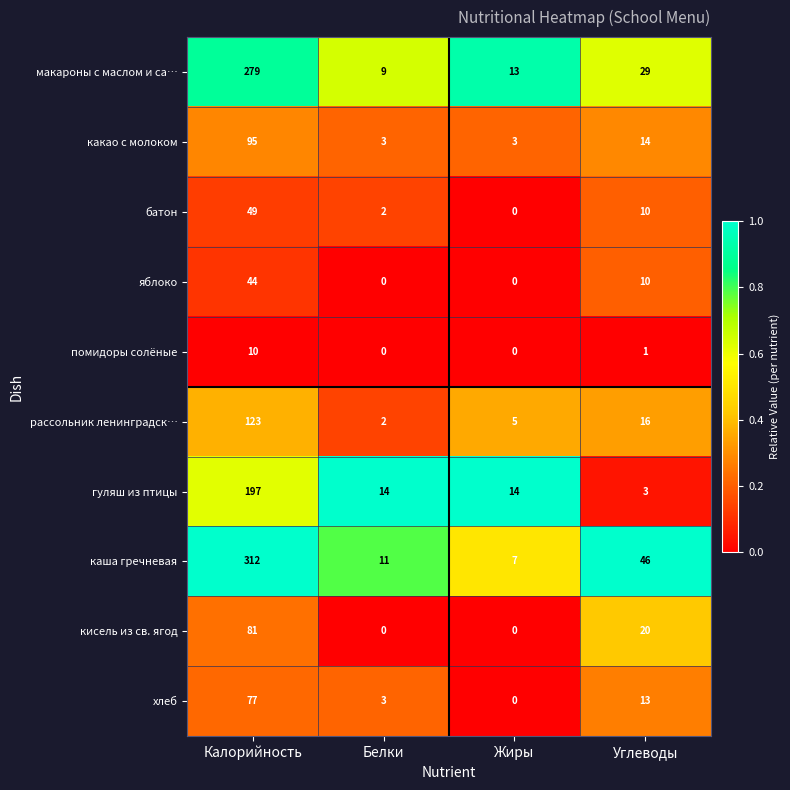

Which series has the largest total across all categories?

каша гречневая